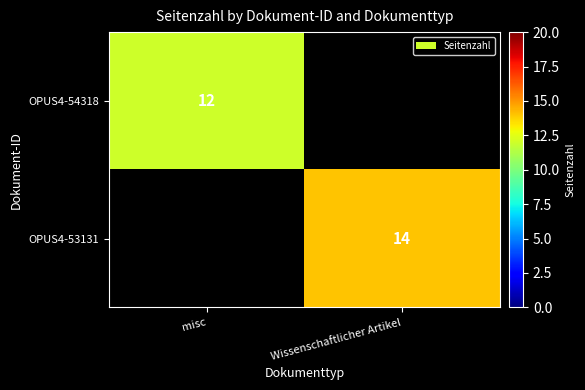

The value of OPUS4-53131 at Wissenschaftlicher Artikel is 21. True or false?

False